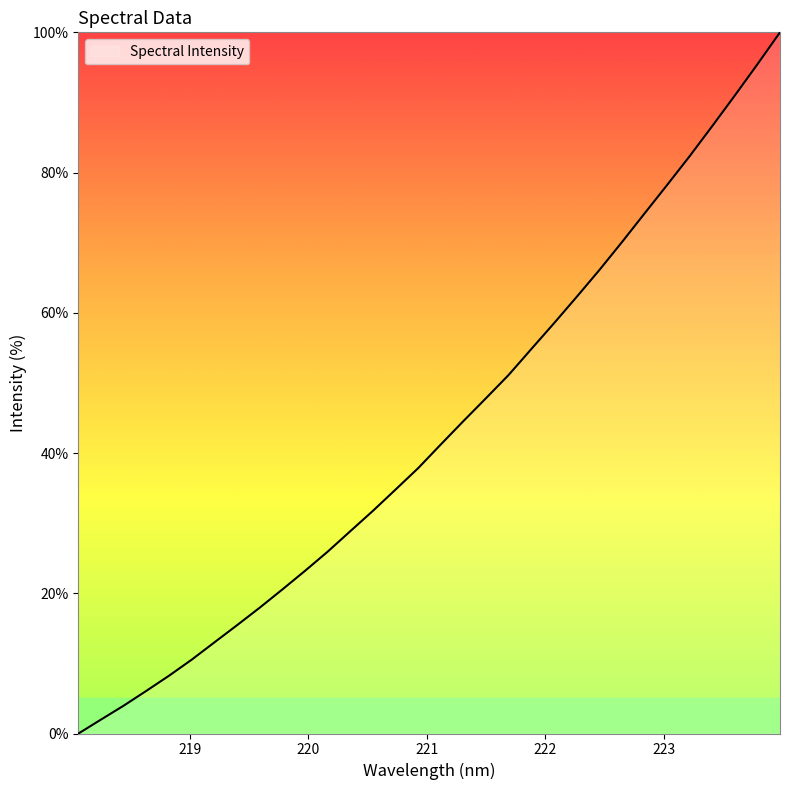

What is the maximum value shown in the chart?

100.0